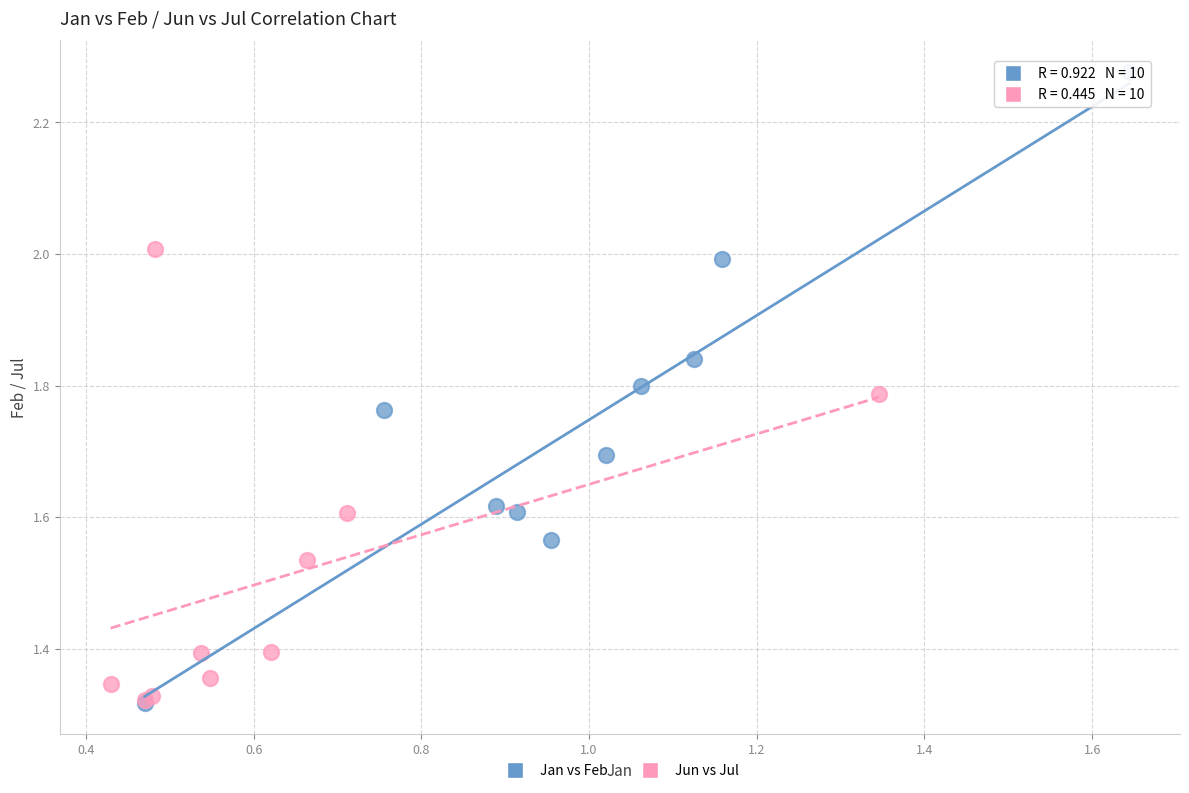

Which series reaches the maximum Y coordinate?

Jan vs Feb